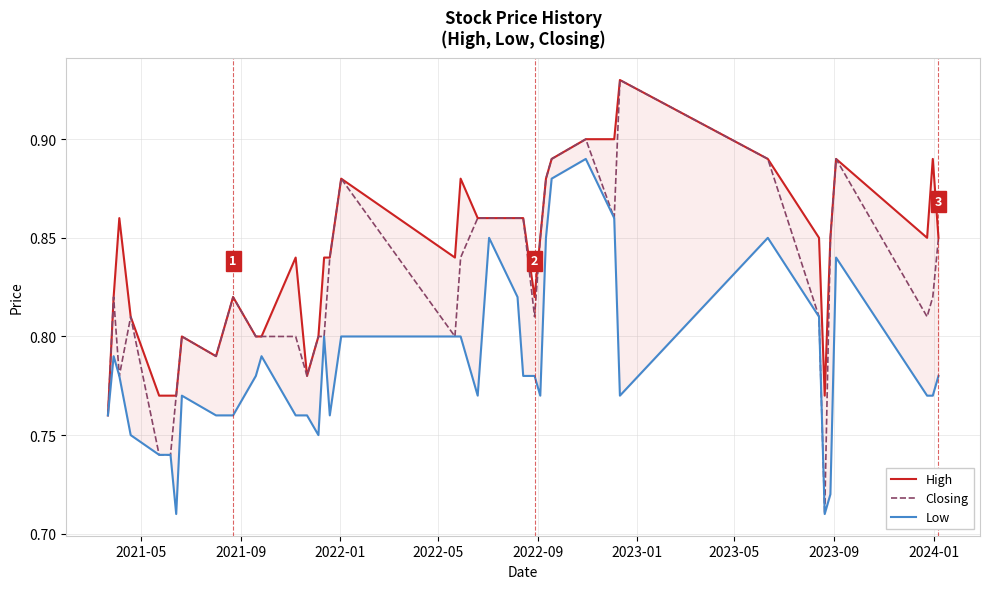

Reading left to right, what are all the values shown in this chart?

High: 0.8	0.8	0.9	0.8	0.8	0.8	0.8	0.8	0.8	0.8	0.8	0.8	0.8	0.8	0.8	0.8	0.8	0.8	0.9	0.8	0.9	0.9	0.9	0.9	0.9	0.8	0.8	0.9	0.9	0.9	0.9	0.9	0.9	0.8	0.8	0.8	0.9	0.8	0.9	0.8
Closing: 0.8	0.8	0.8	0.8	0.7	0.7	0.7	0.8	0.8	0.8	0.8	0.8	0.8	0.8	0.8	0.8	0.8	0.8	0.9	0.8	0.8	0.9	0.9	0.9	0.9	0.8	0.8	0.9	0.9	0.9	0.9	0.9	0.9	0.8	0.7	0.8	0.9	0.8	0.8	0.8
Low: 0.8	0.8	0.8	0.8	0.7	0.7	0.7	0.7	0.8	0.8	0.8	0.8	0.8	0.8	0.8	0.8	0.8	0.8	0.8	0.8	0.8	0.8	0.8	0.8	0.8	0.8	0.8	0.8	0.9	0.9	0.9	0.8	0.8	0.8	0.7	0.7	0.8	0.8	0.8	0.8